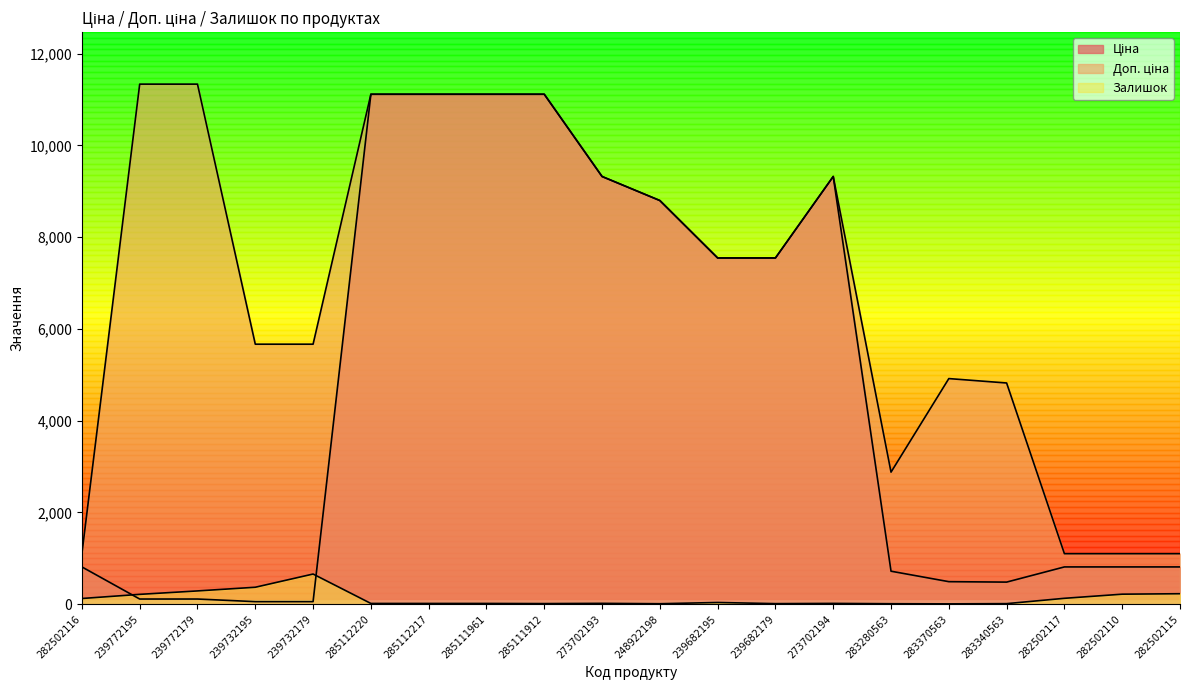

List the labels in order of Ціна value, largest first.

285112220, 285112217, 285111961, 285111912, 273702193, 273702194, 248922198, 239682195, 239682179, 282502116, 282502117, 282502110, 282502115, 283280563, 283370563, 283340563, 239772195, 239772179, 239732195, 239732179